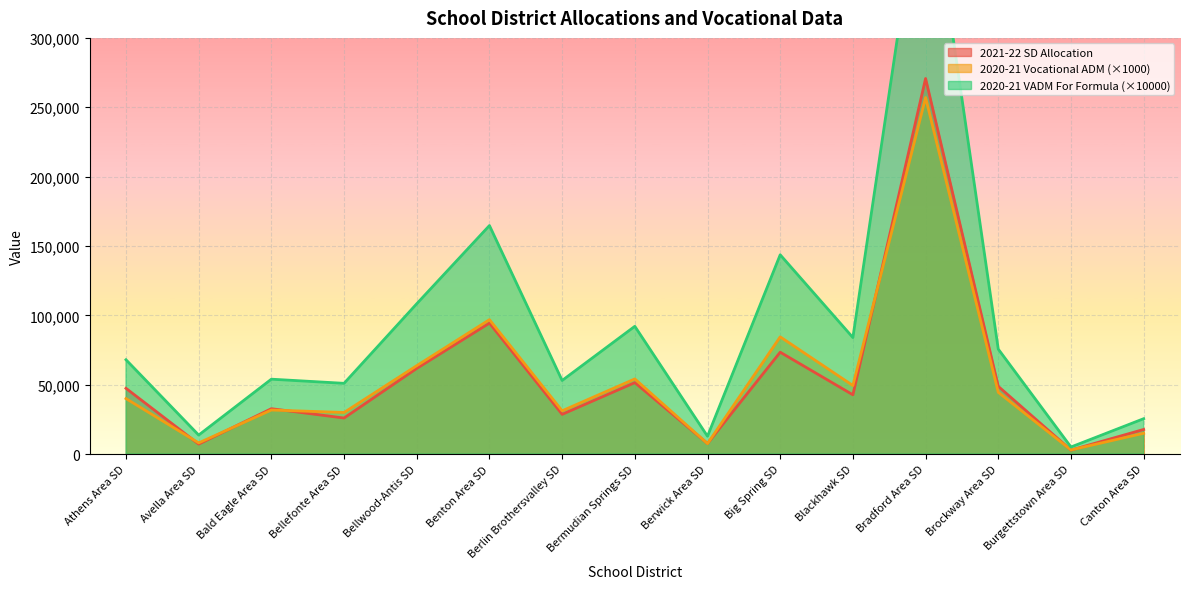

Read the 2021-22 SD Allocation value at Bellefonte Area SD.

25993